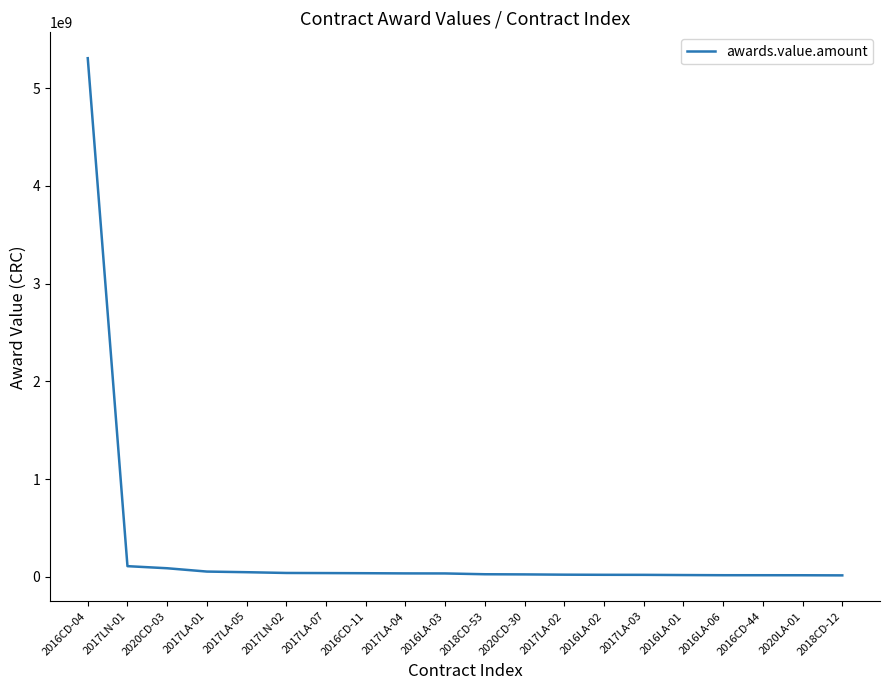

What is the difference between the values at 2018CD-12 and 2017LA-07?

23450000